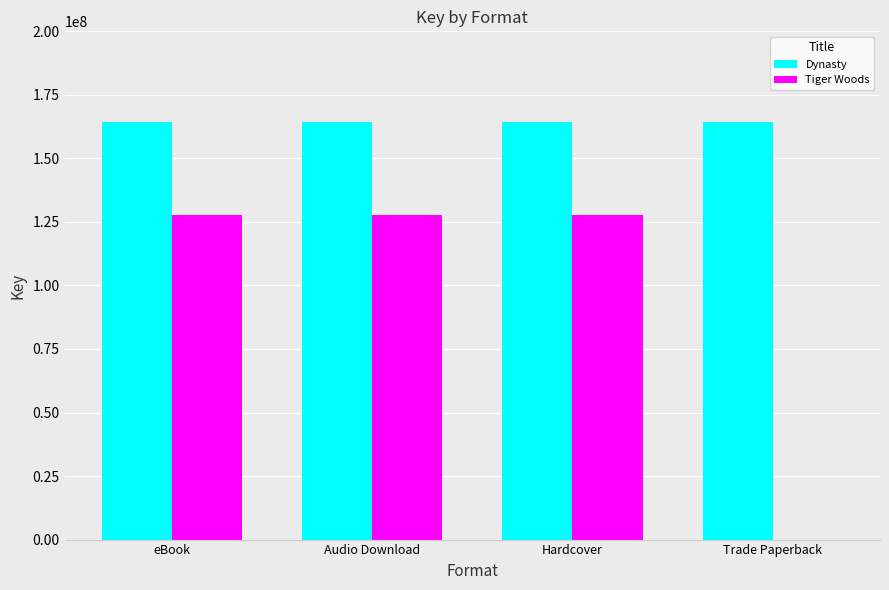

What is the sum of the Tiger Woods values at Audio Download and Trade Paperback?

127579795